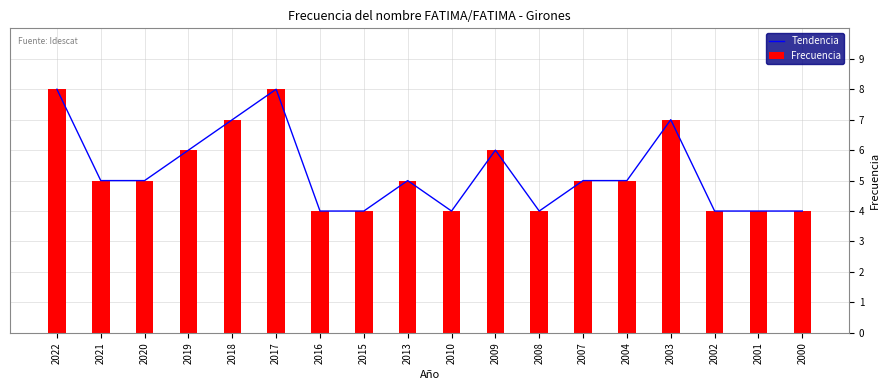

Between 2022 and 2013, which is larger?

2022